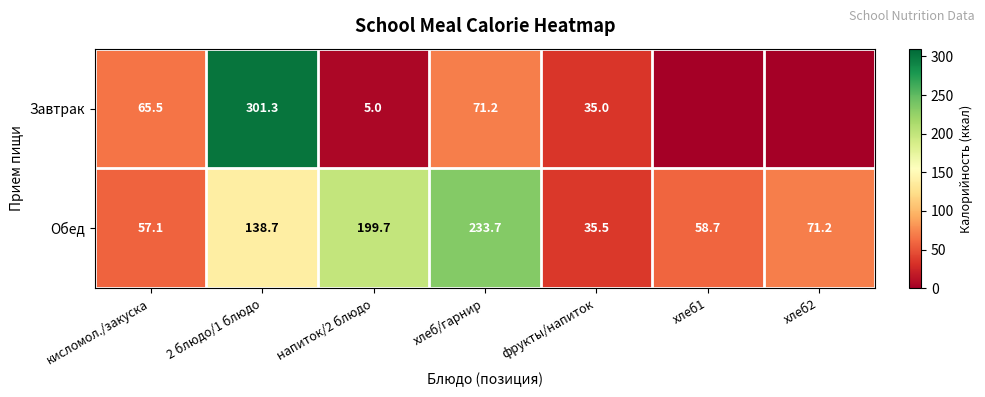

At how many categories does at least one series exceed 139?

3